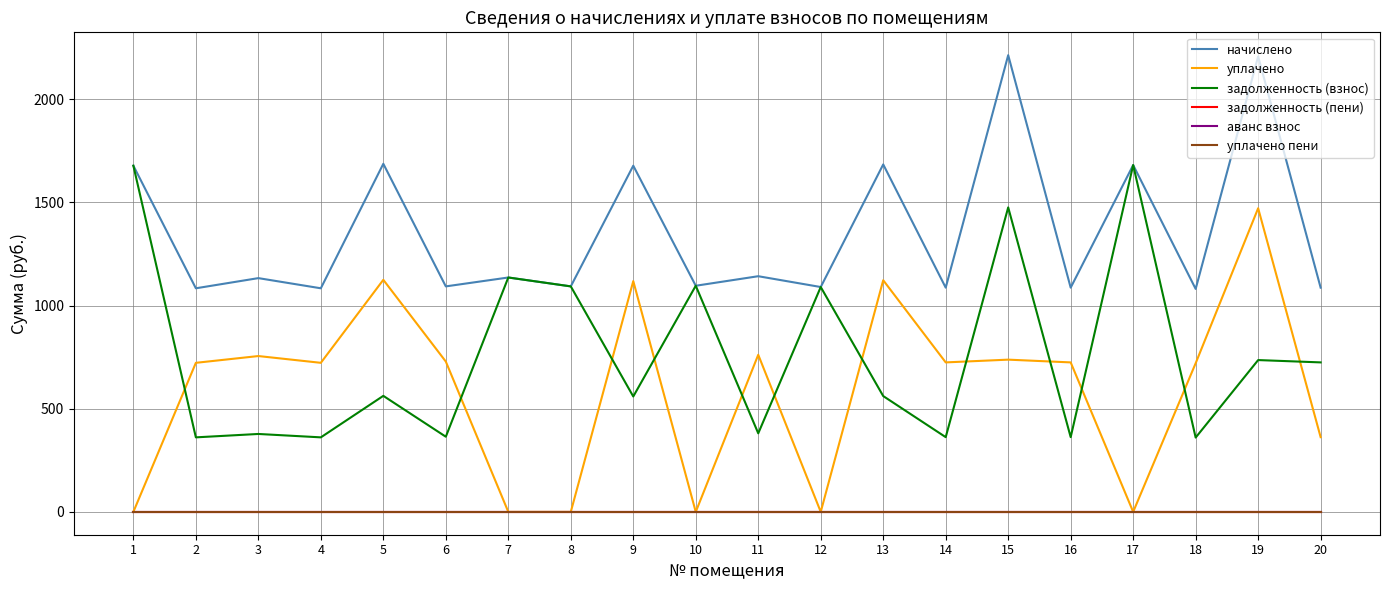

List the series in order of their peak value, lowest first.

задолженность (пени), аванс взнос, уплачено пени, уплачено, задолженность (взнос), начислено